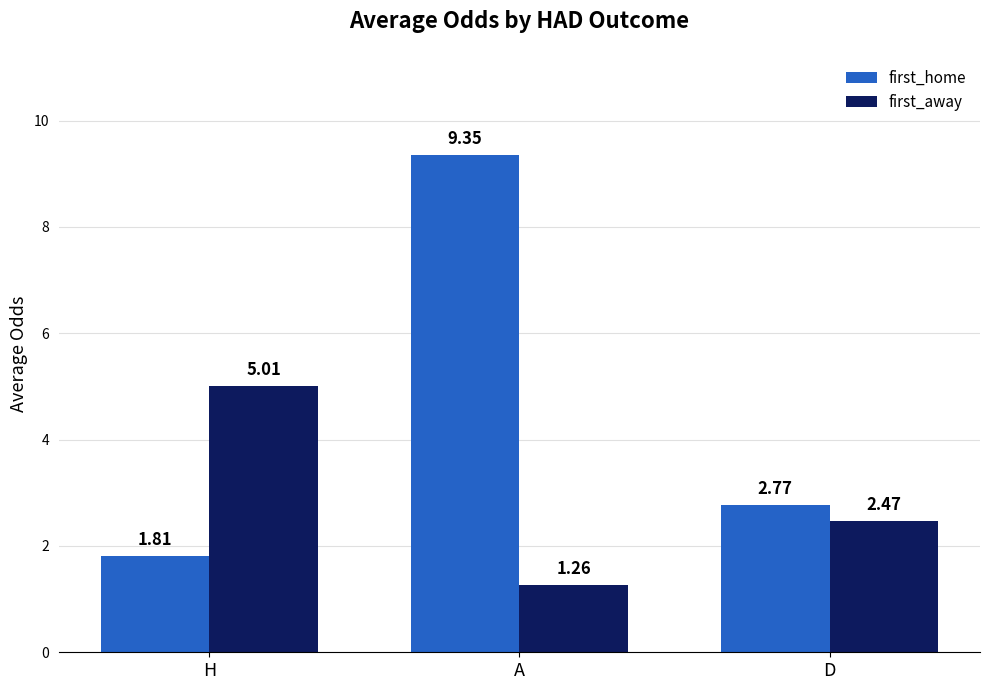

Count the number of data series in this chart.

2